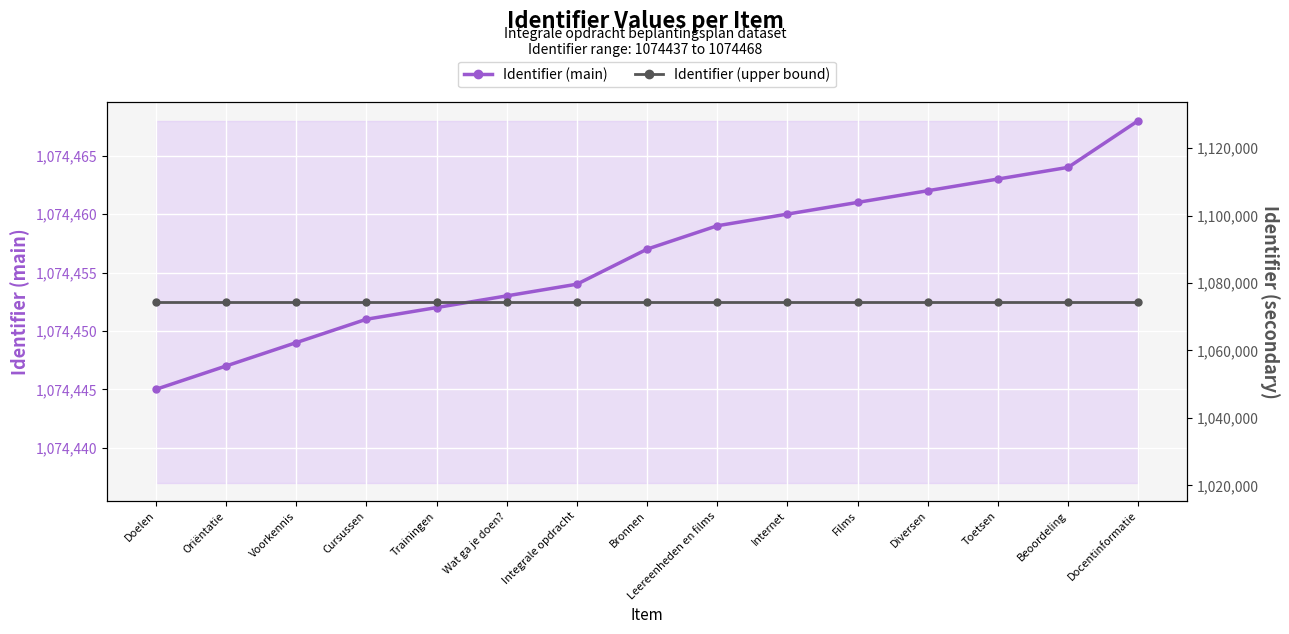

At how many categories does at least one series exceed 1074457?

15